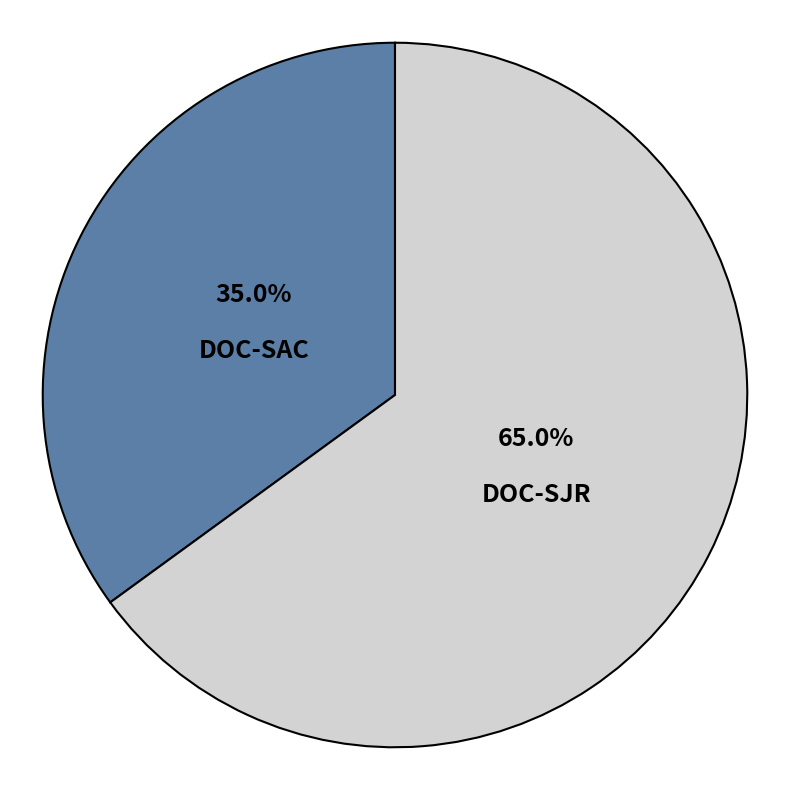

Approximately how many times larger is the value at DOC-SJR compared to DOC-SAC?

1.9